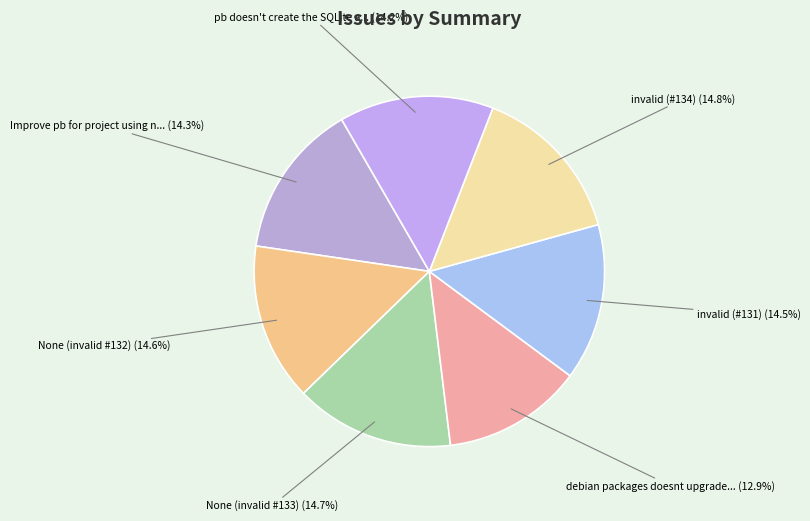

How many segments does this pie chart have?

7